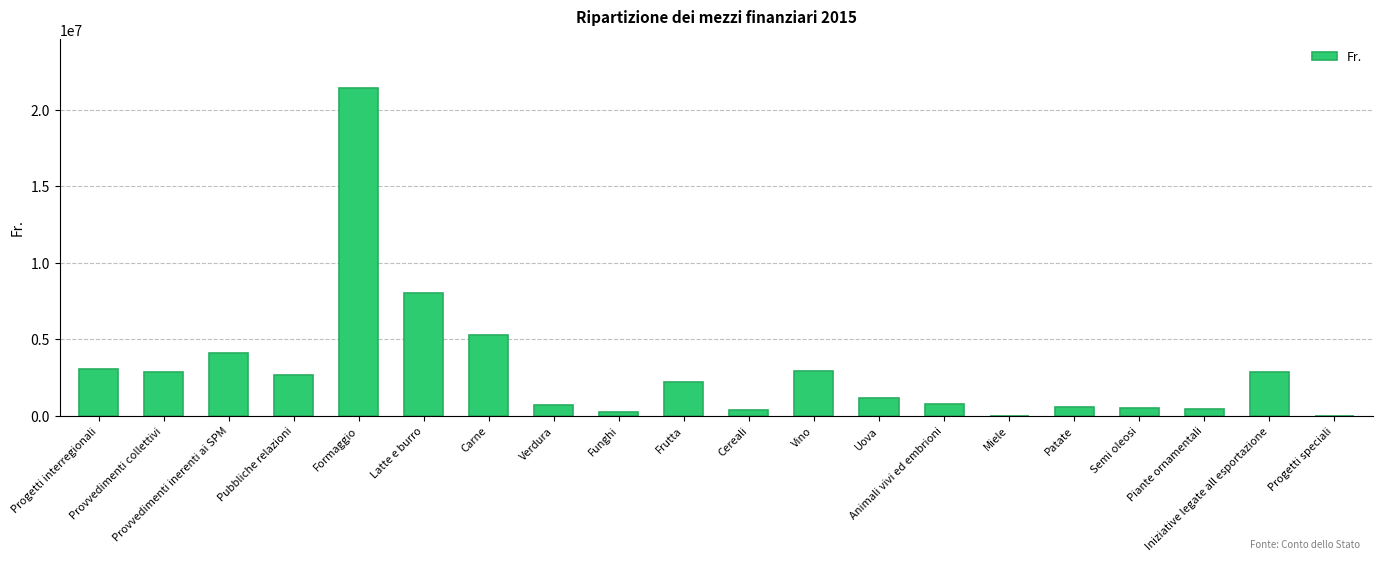

Does the chart contain stacked bars?

No